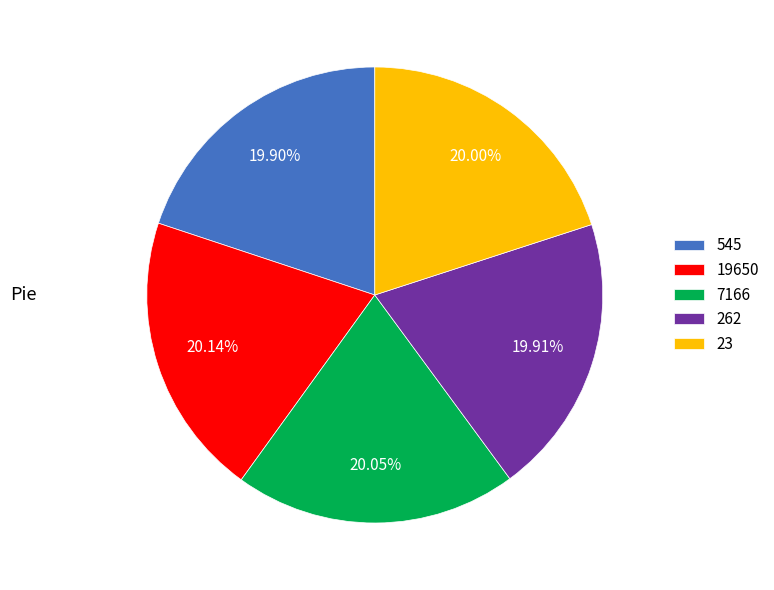

To the nearest percent, what is the combined percentage of 7166 and 23?

40%